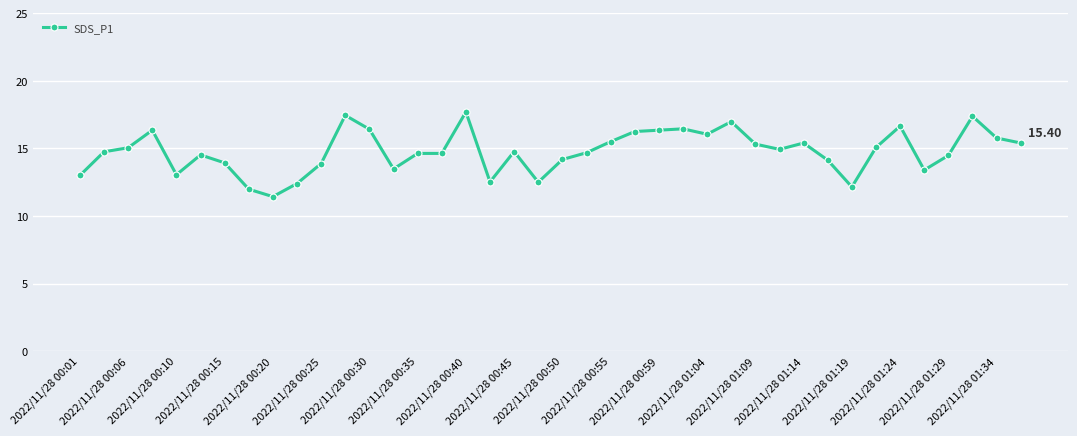

True or false: the data has more than 2 interior local peaks.

True